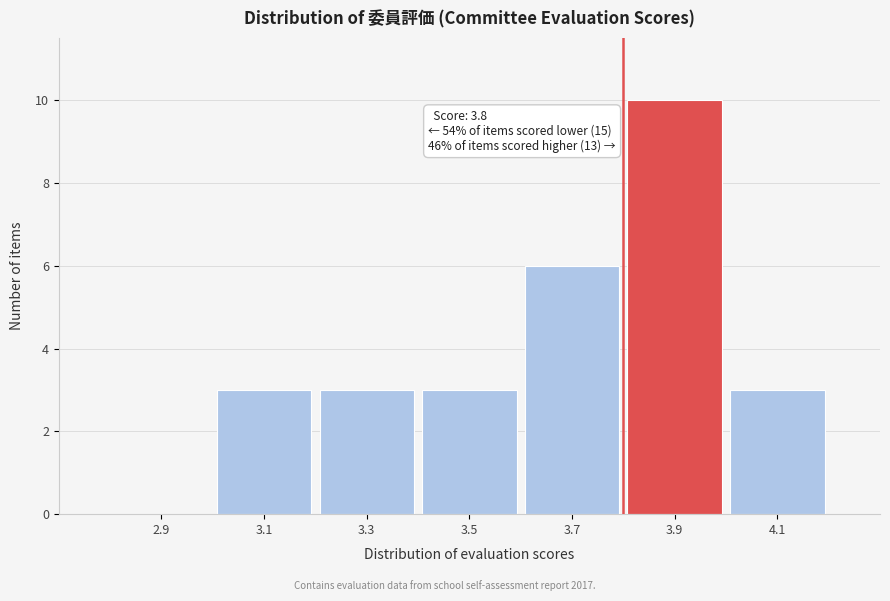

Which range on the x-axis has the tallest bar?

3.8 to 4.0